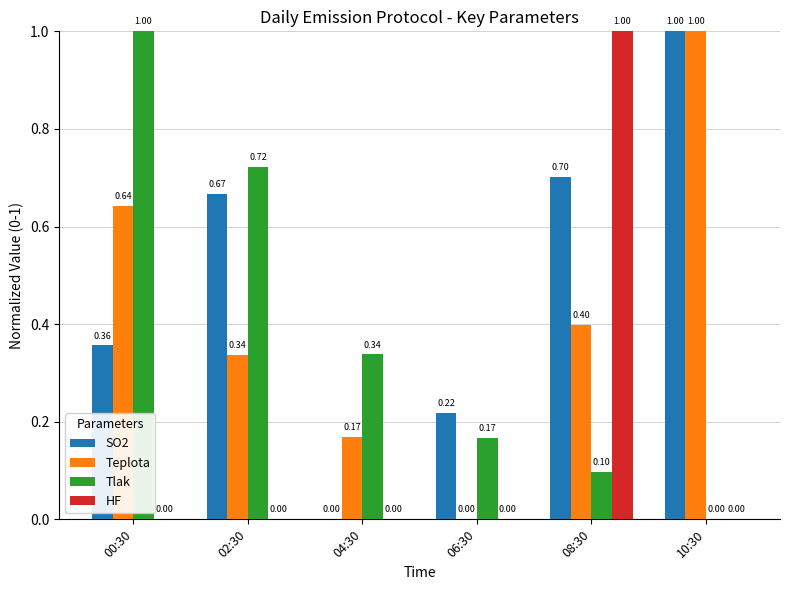

What is the total value across all series at 10:30?

2.0